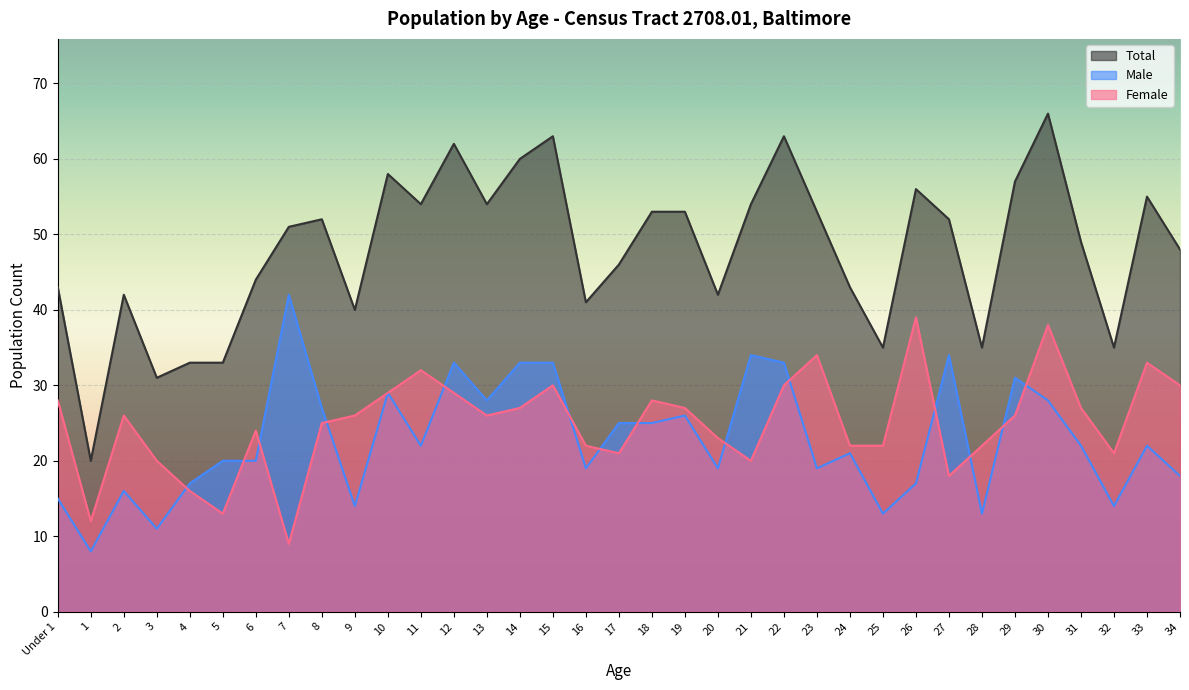

The Male series shows 34 at 21. True or false?

True